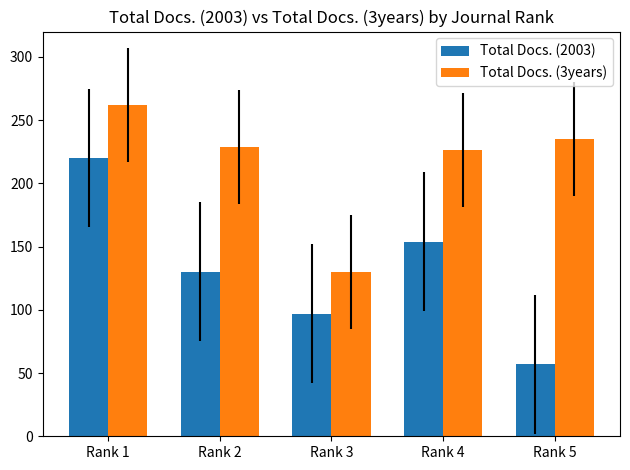

What is the smallest value displayed?

57